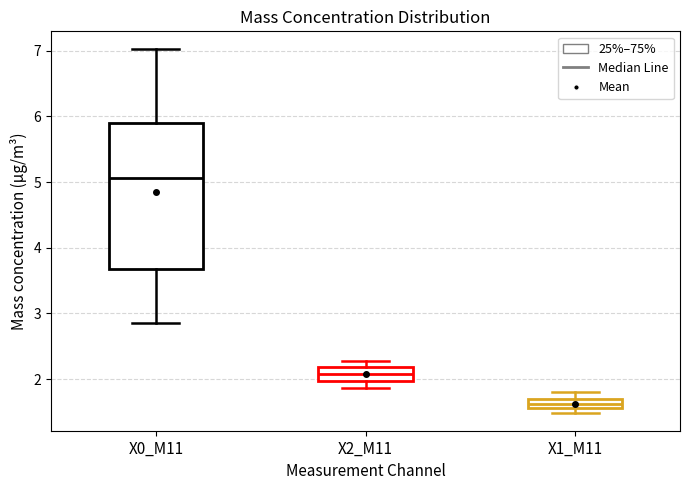

Which box has the lowest median line?

X1_M11